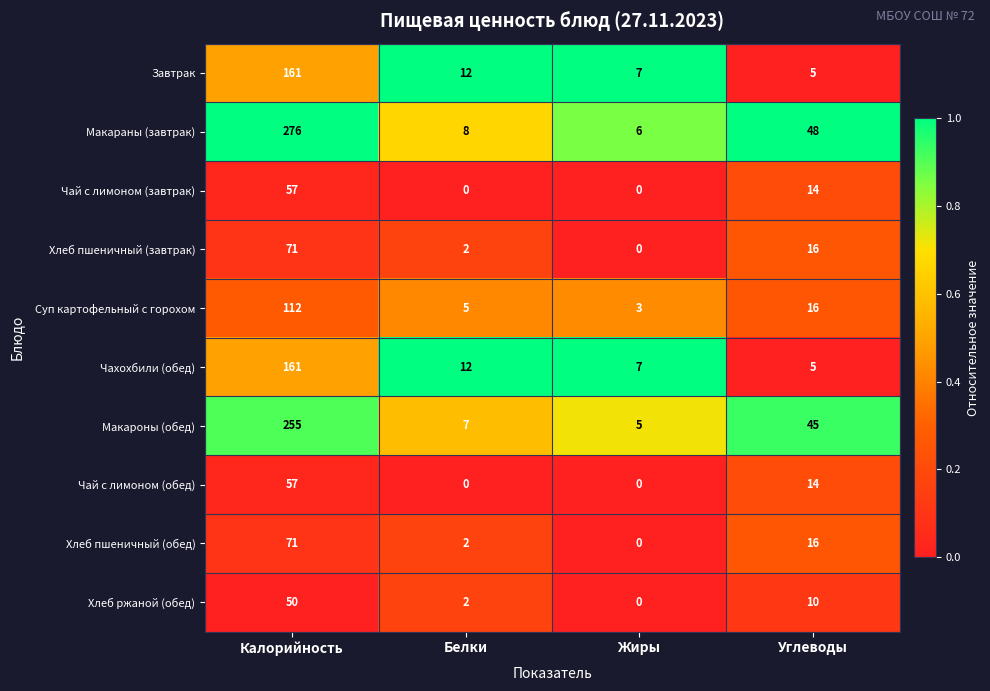

What is the lowest value of the Чахохбили (обед) series?

5